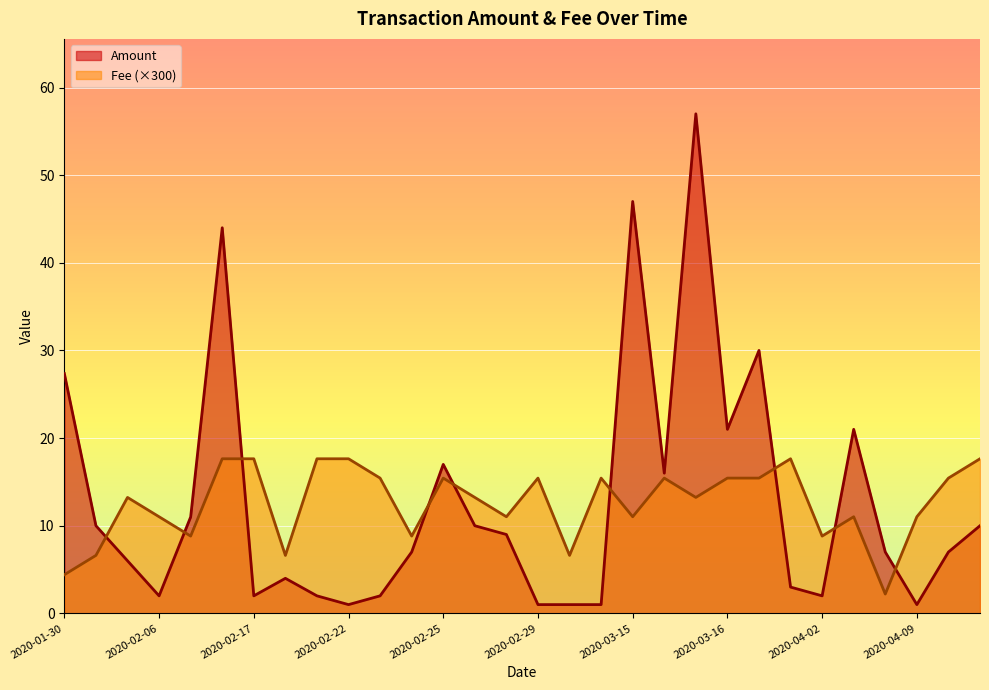

At how many categories does at least one series exceed 27?

5